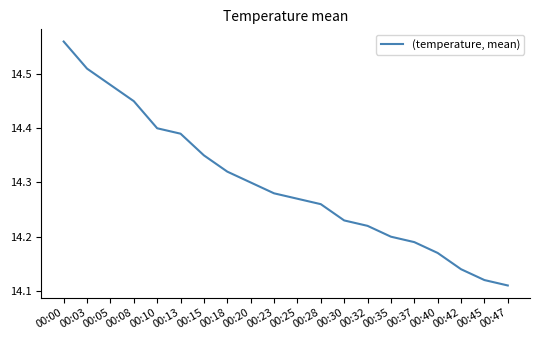

How many distinct data groups are displayed?

1